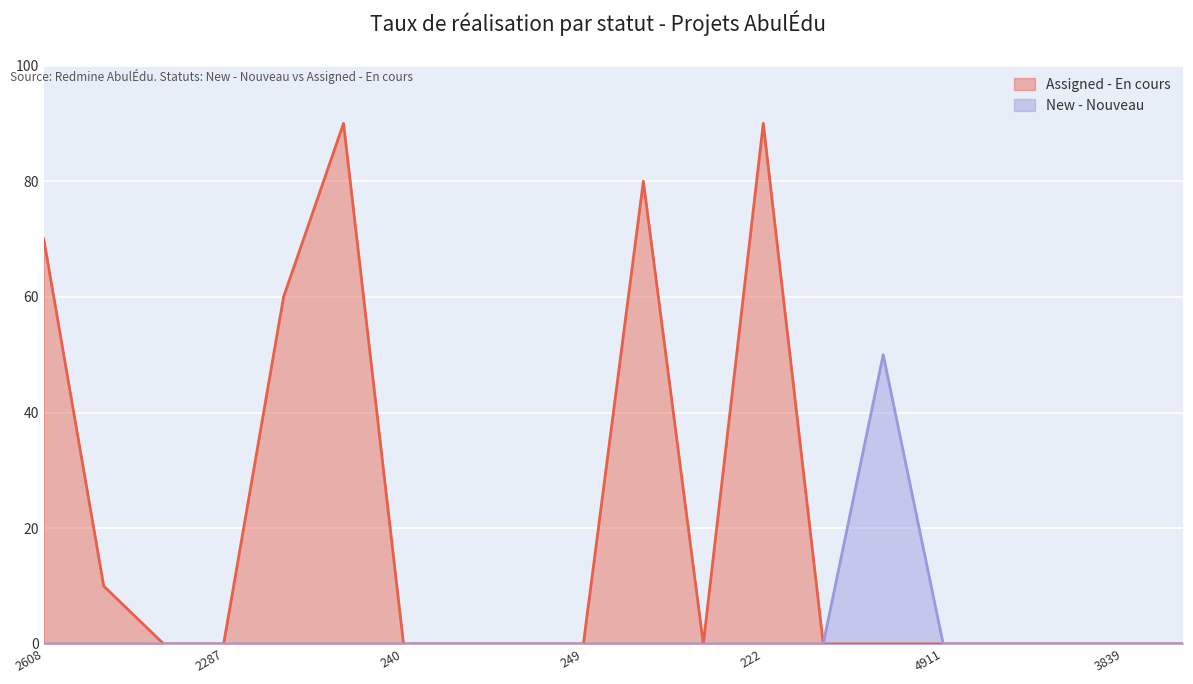

Rank the series by their maximum value, from highest to lowest.

Assigned - En cours, New - Nouveau